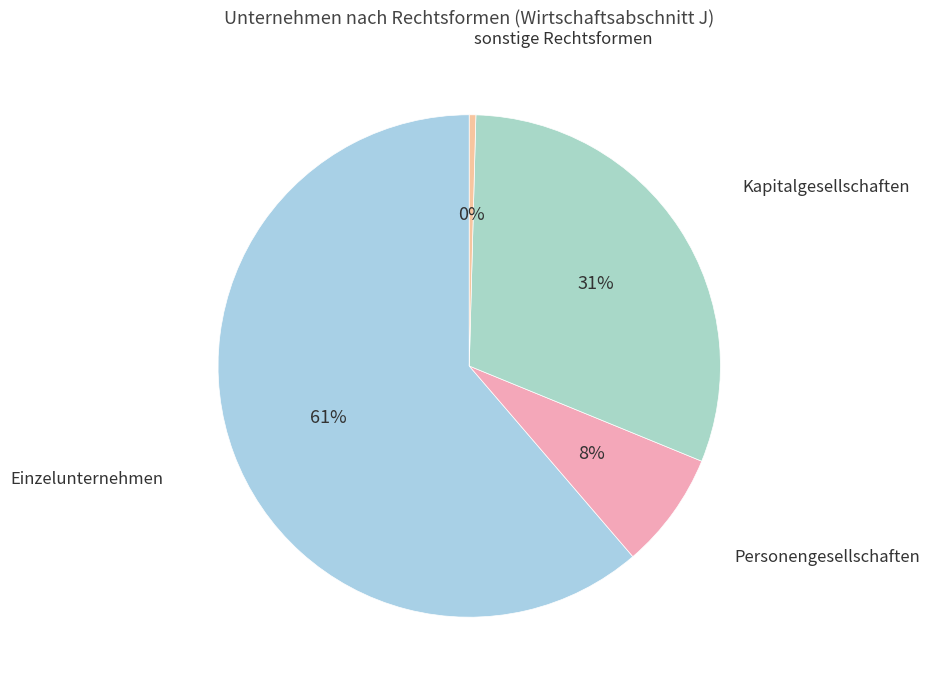

What is the smallest slice in the pie chart?

sonstige Rechtsformen